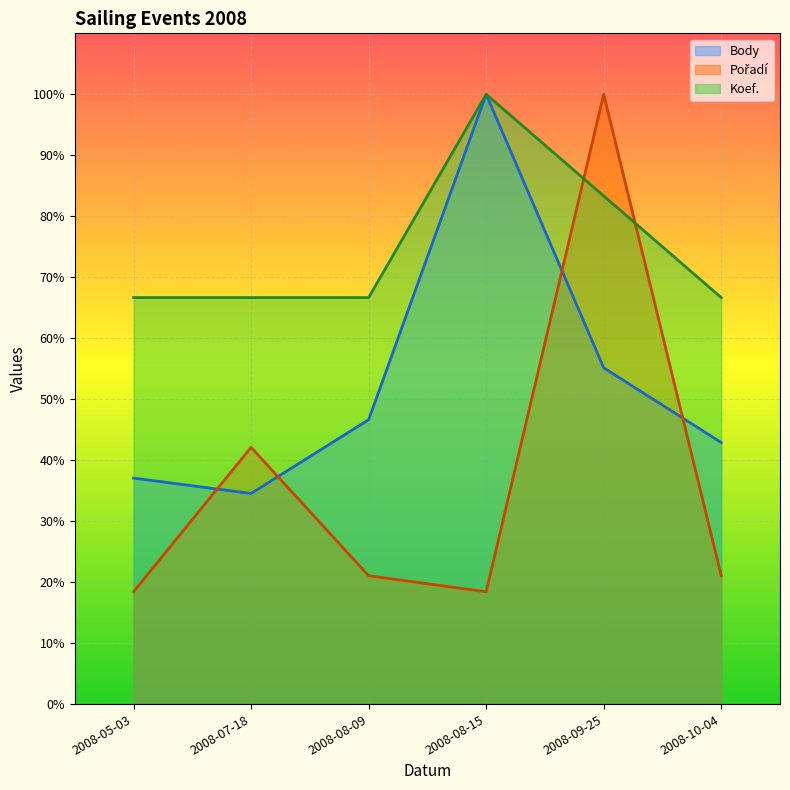

What is the lowest value of the Koef. series?

0.7